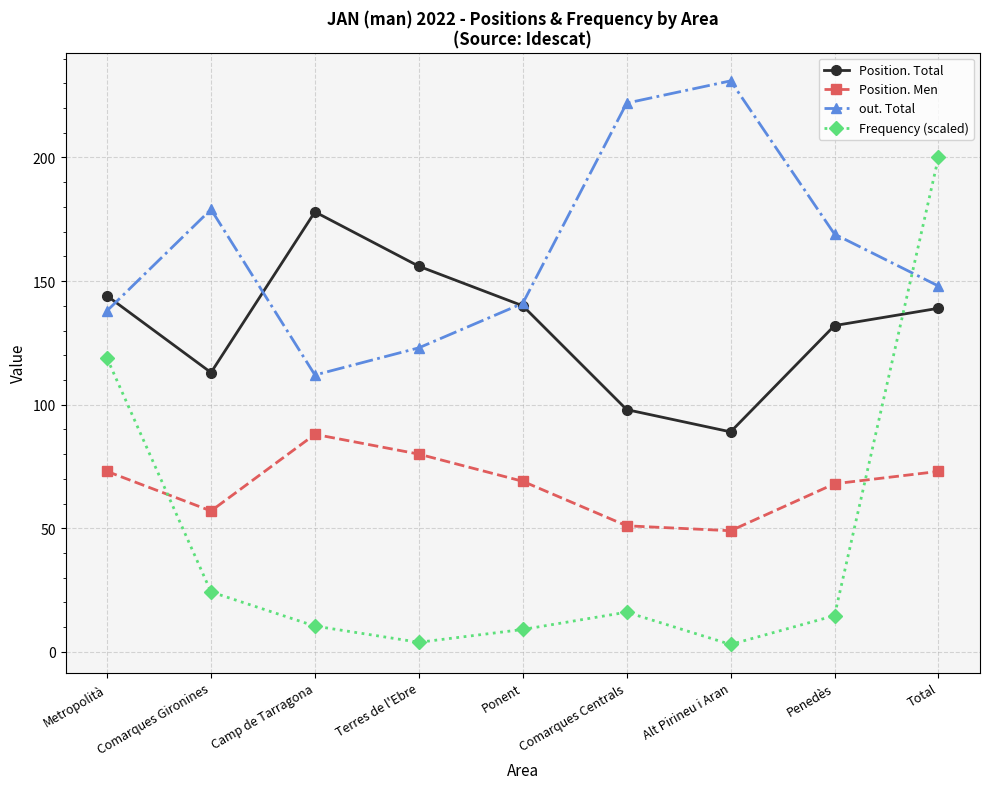

At Alt Pirineu i Aran, list the series in order from largest to smallest.

out. Total, Position. Total, Position. Men, Frequency (scaled)